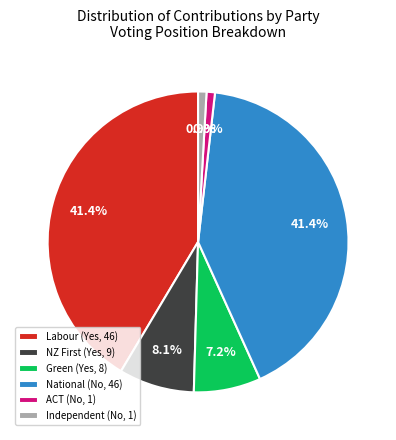

Combined, do Green (Yes, 8) and Independent (No, 1) account for over 50%?

No